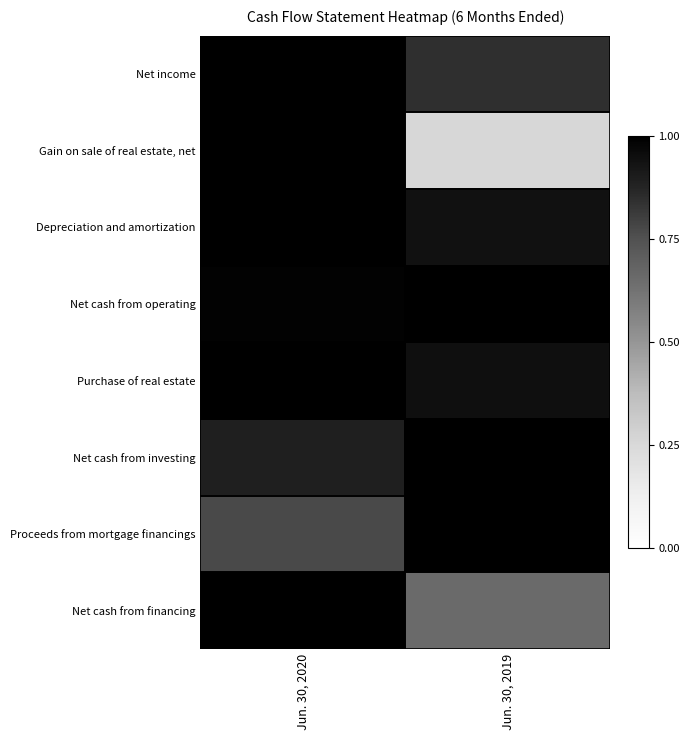

Reading left to right, transcribe all the data shown in this chart.

Net income: Jun. 30, 2020=1.0	Jun. 30, 2019=0.8
Gain on sale of real estate, net: Jun. 30, 2020=1.0	Jun. 30, 2019=0.3
Depreciation and amortization: Jun. 30, 2020=1.0	Jun. 30, 2019=0.9
Net cash from operating: Jun. 30, 2020=1.0	Jun. 30, 2019=1.0
Purchase of real estate: Jun. 30, 2020=1.0	Jun. 30, 2019=0.9
Net cash from investing: Jun. 30, 2020=0.9	Jun. 30, 2019=1.0
Proceeds from mortgage financings: Jun. 30, 2020=0.8	Jun. 30, 2019=1.0
Net cash from financing: Jun. 30, 2020=1.0	Jun. 30, 2019=0.7